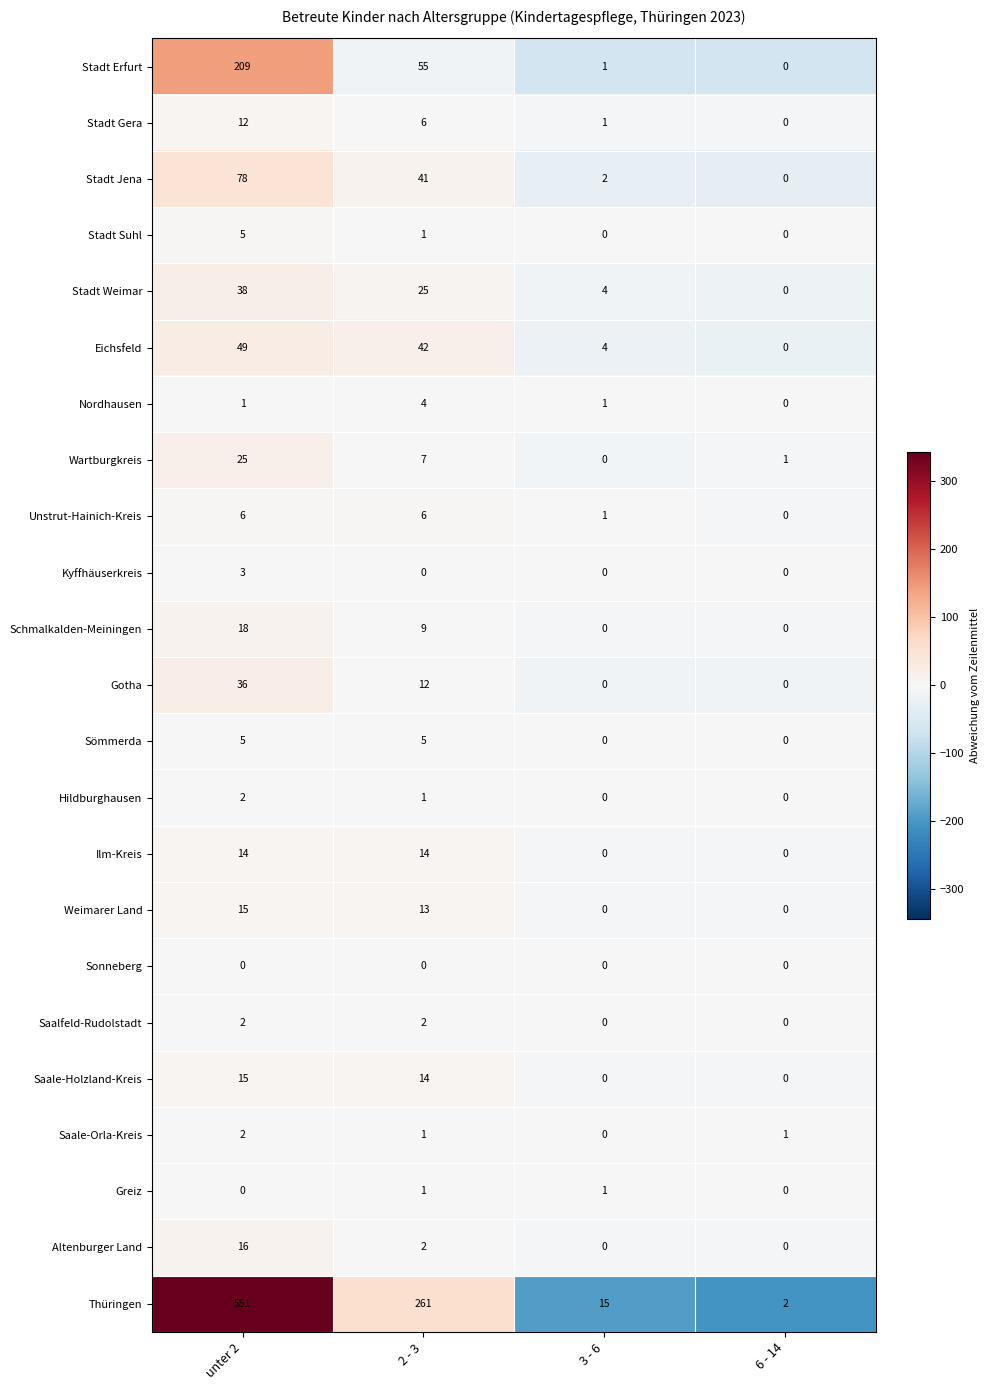

Read the Thüringen value at unter 2.

551